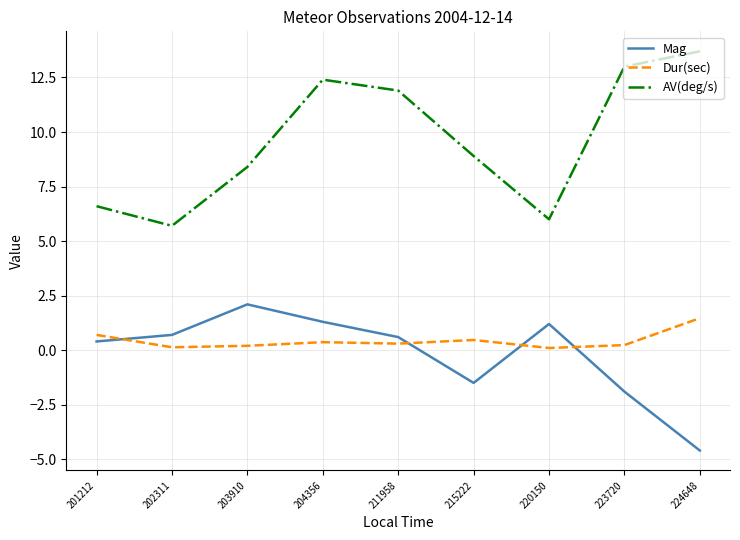

What is the difference between the highest and lowest values at 201212?

6.2